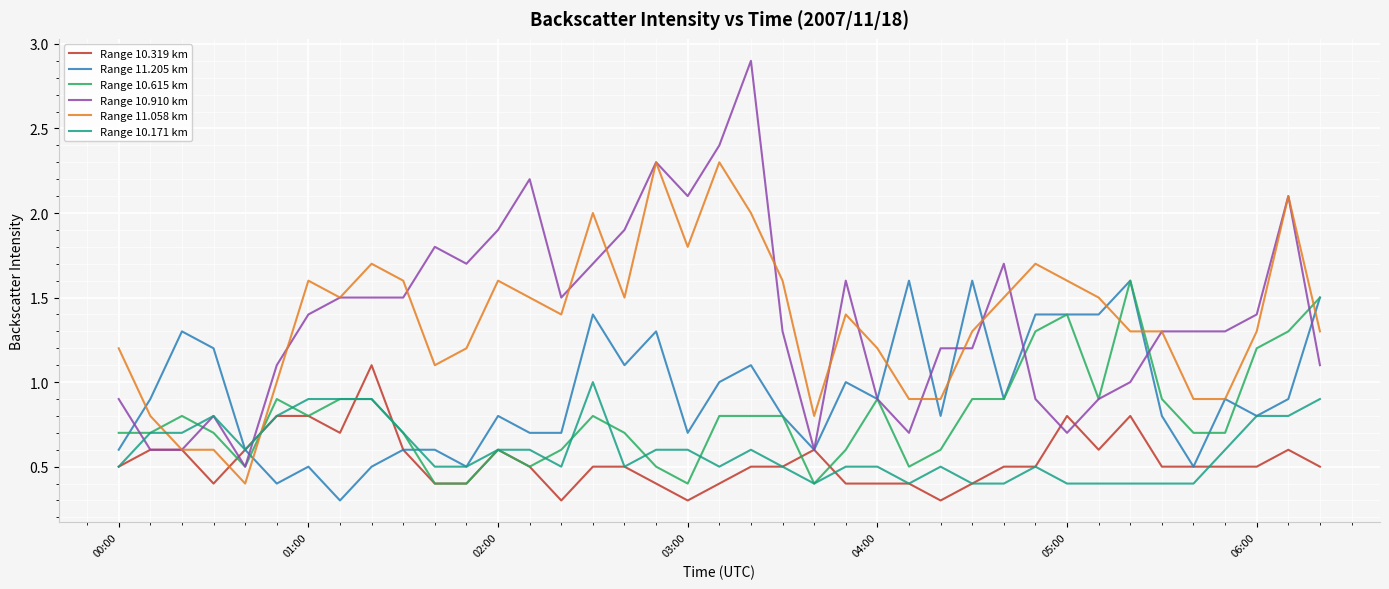

Which series has the widest spread of values?

Range 10.910 km